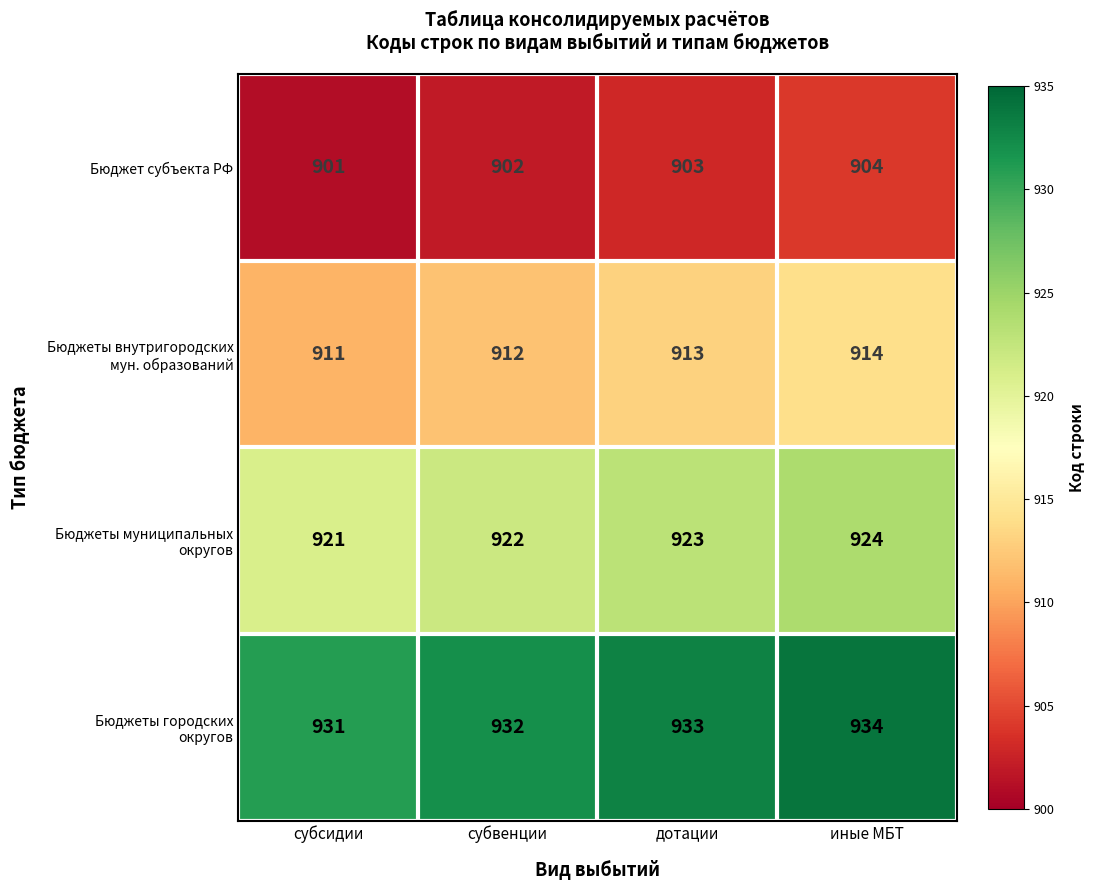

Which category has the highest value across all series?

иные МБТ